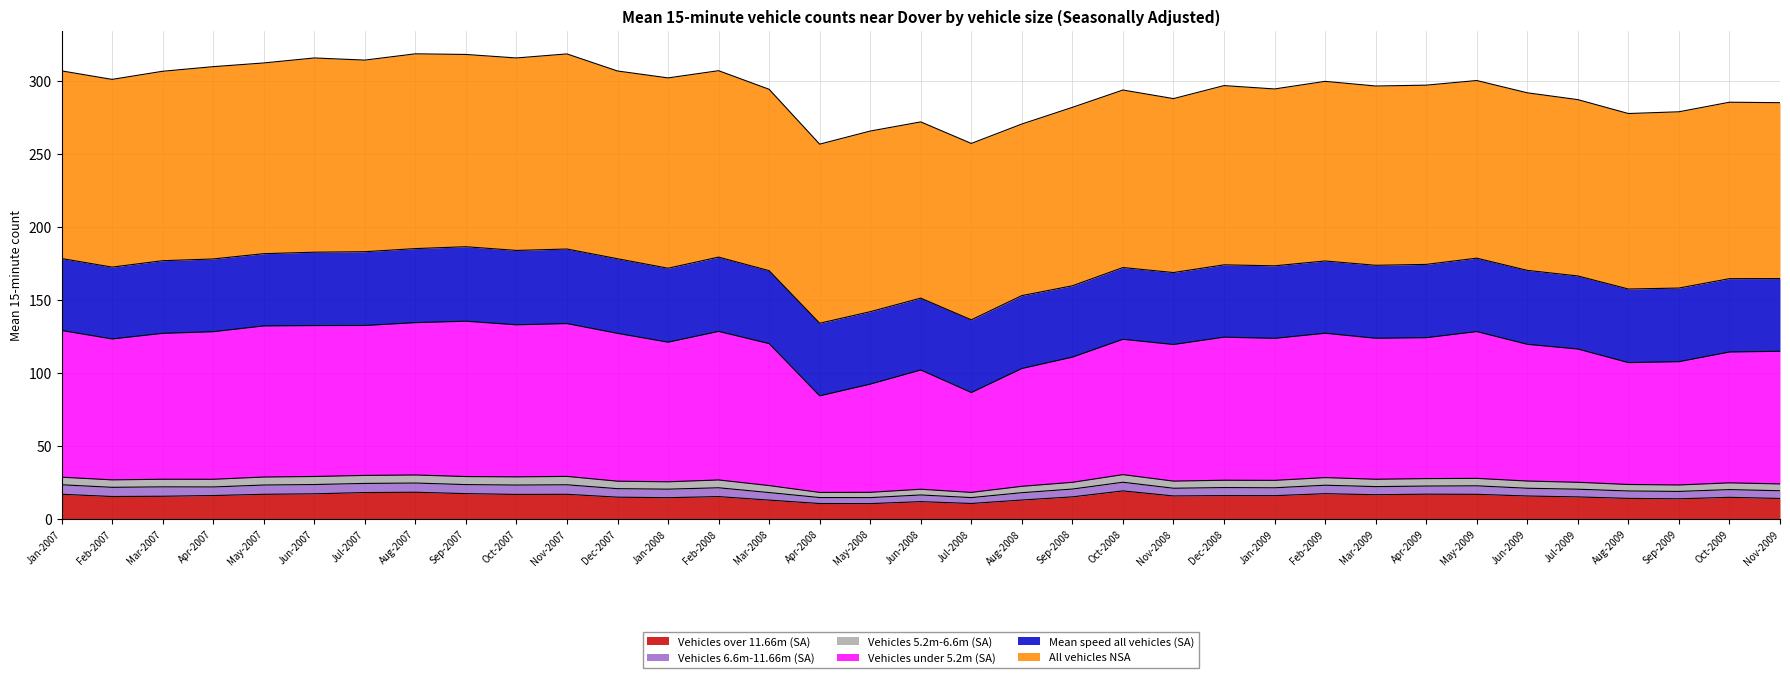

True or false: Vehicles over 11.66m (SA) has a value of 14.7 at Oct-2009.

True